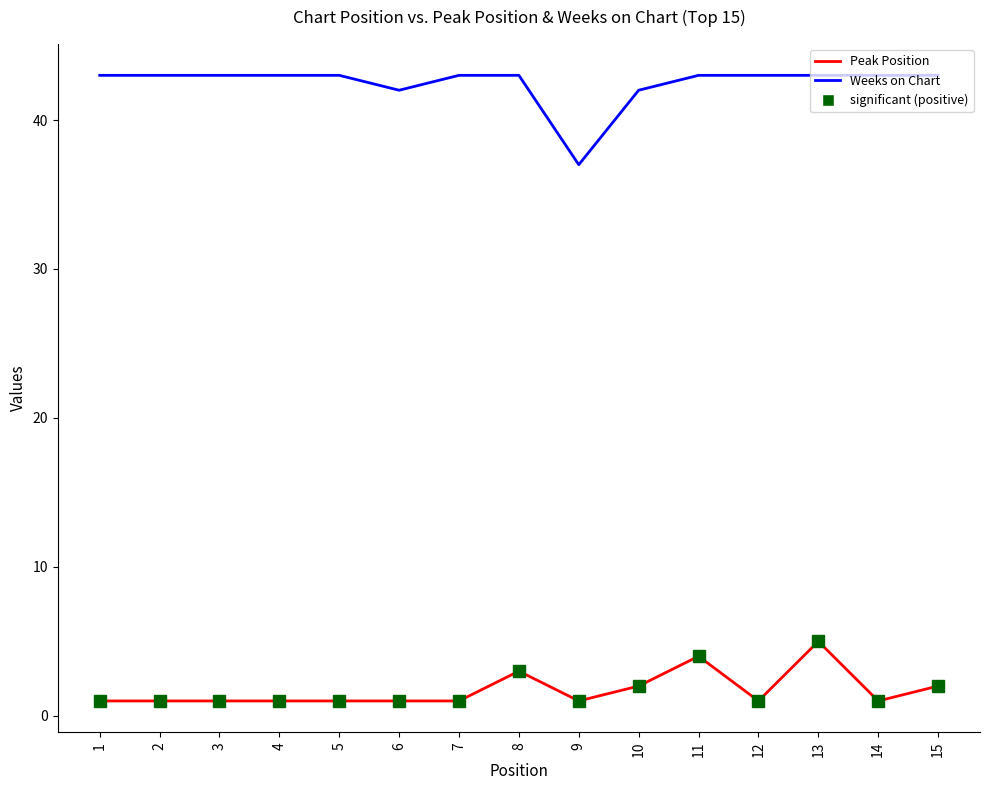

What is the greatest value displayed?

43